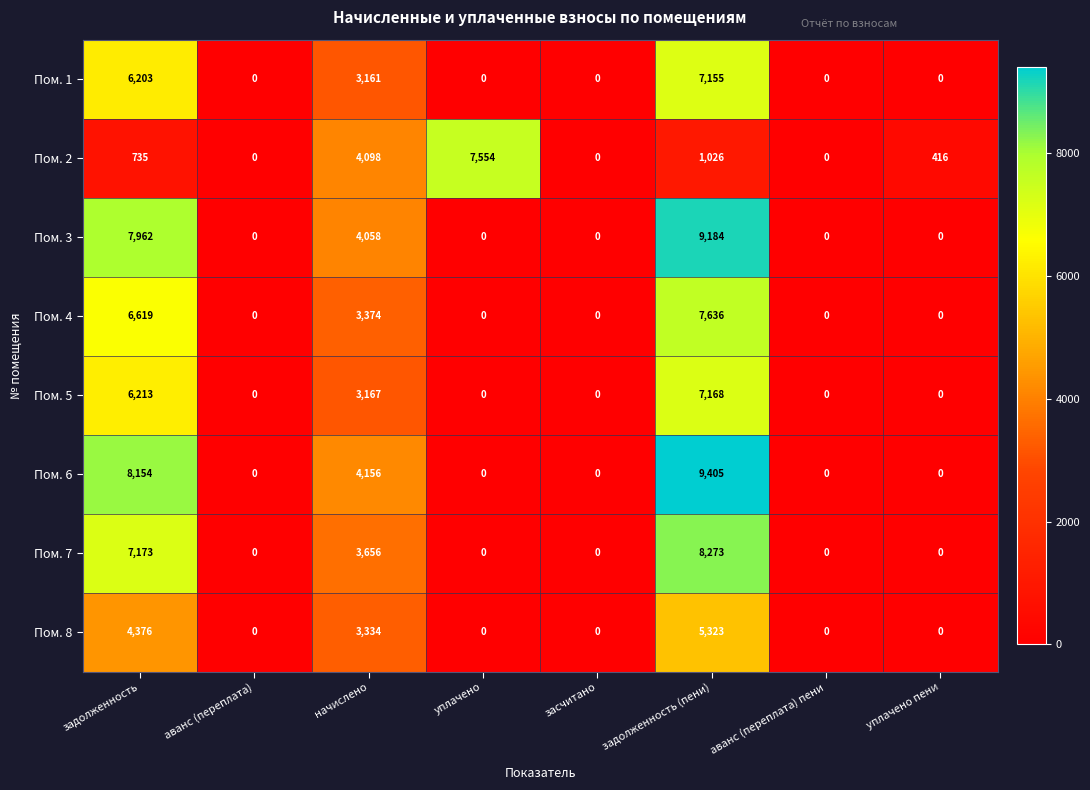

What is the difference between the highest and lowest values at задолженность?

7419